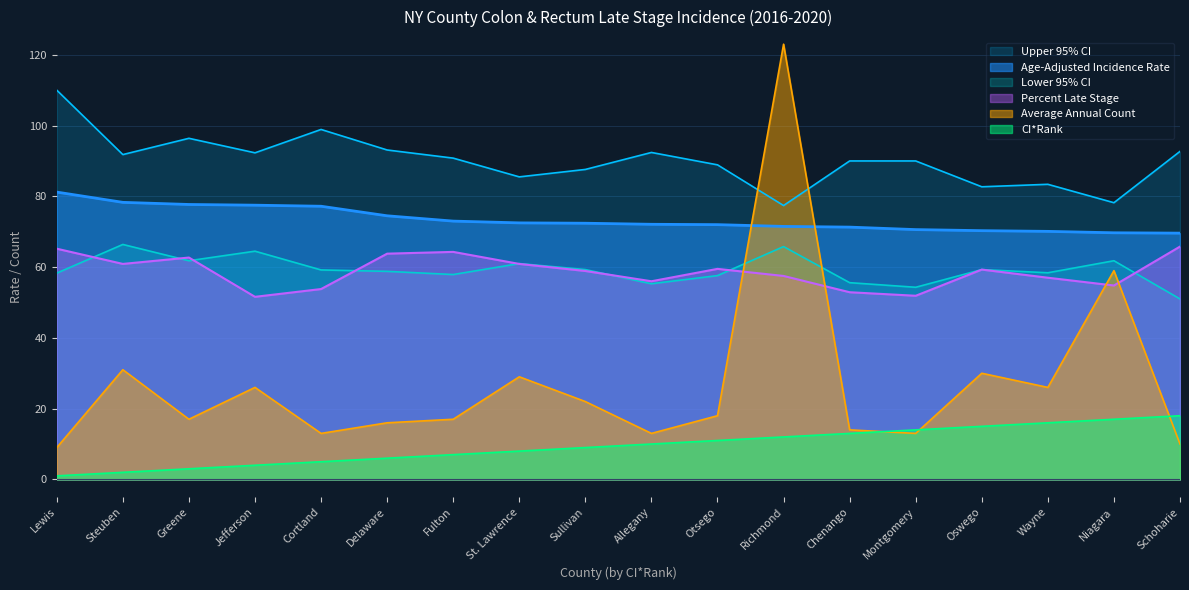

What is the sum of the Lower 95% CI values at Sullivan and Steuben?

125.7